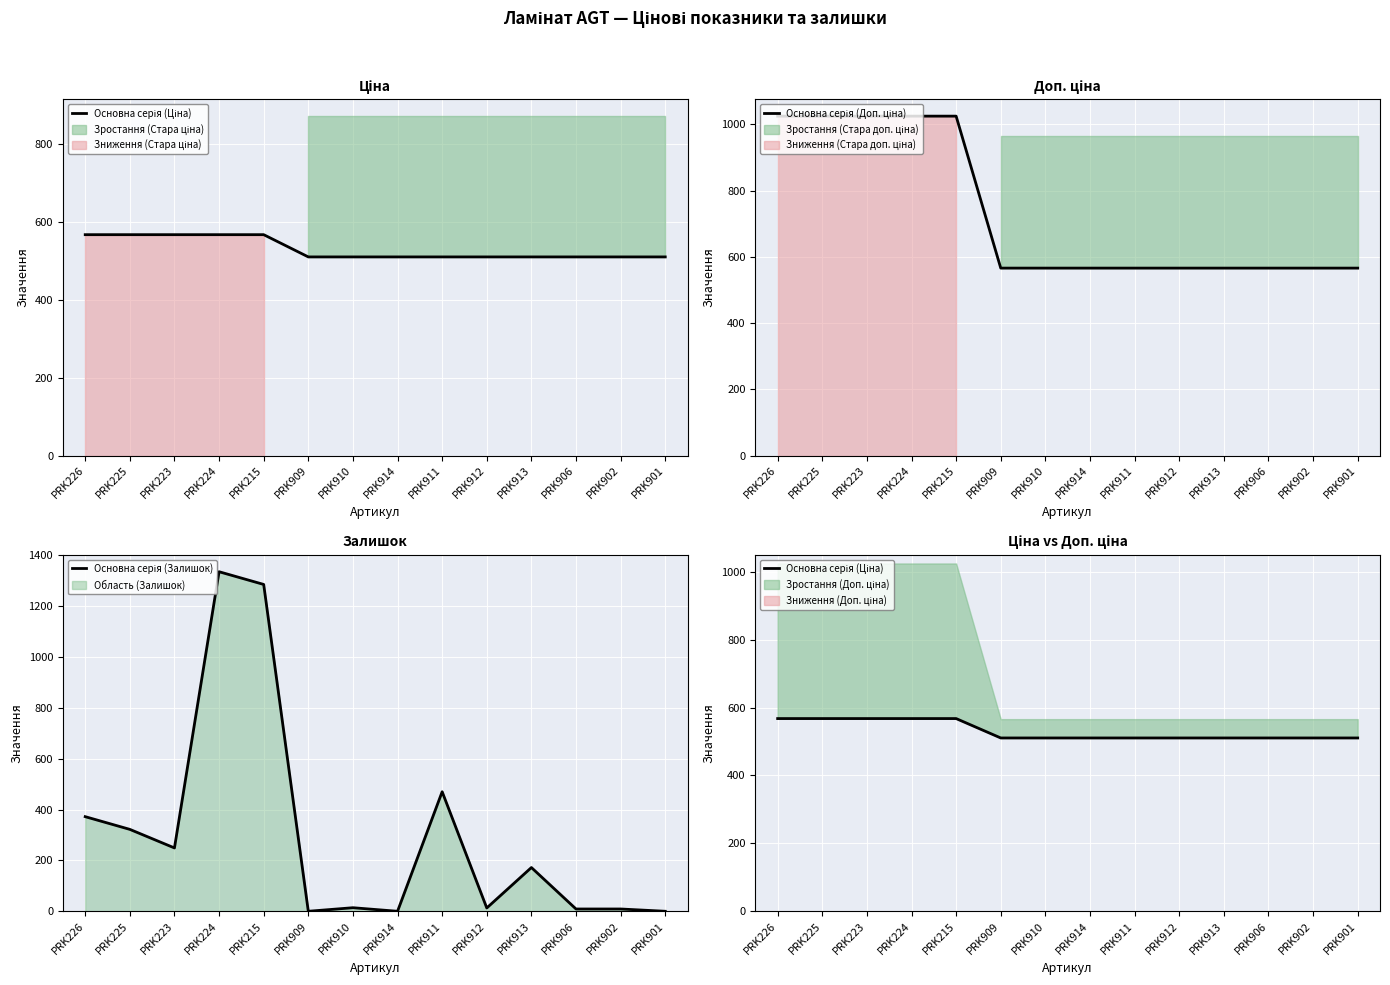

What is the difference between the maximum and minimum values in the Основна серія (Залишок) series?

1335.0